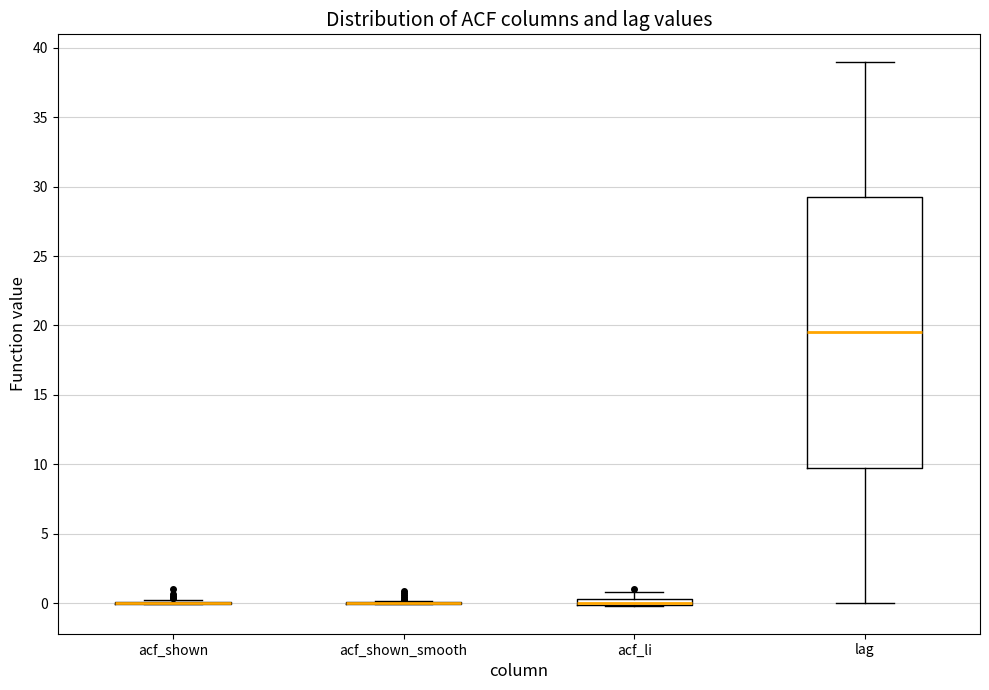

Which box is the tallest, from its lower edge to its upper edge?

lag